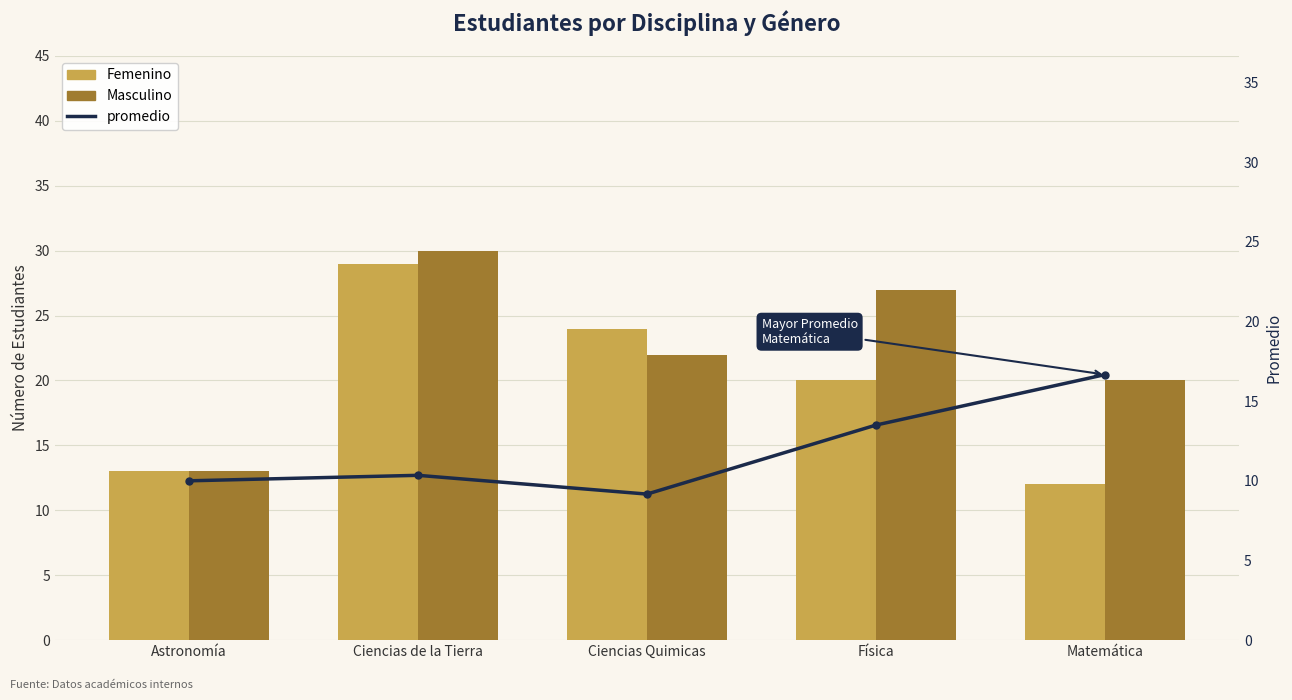

At how many categories does at least one series exceed 11?

5